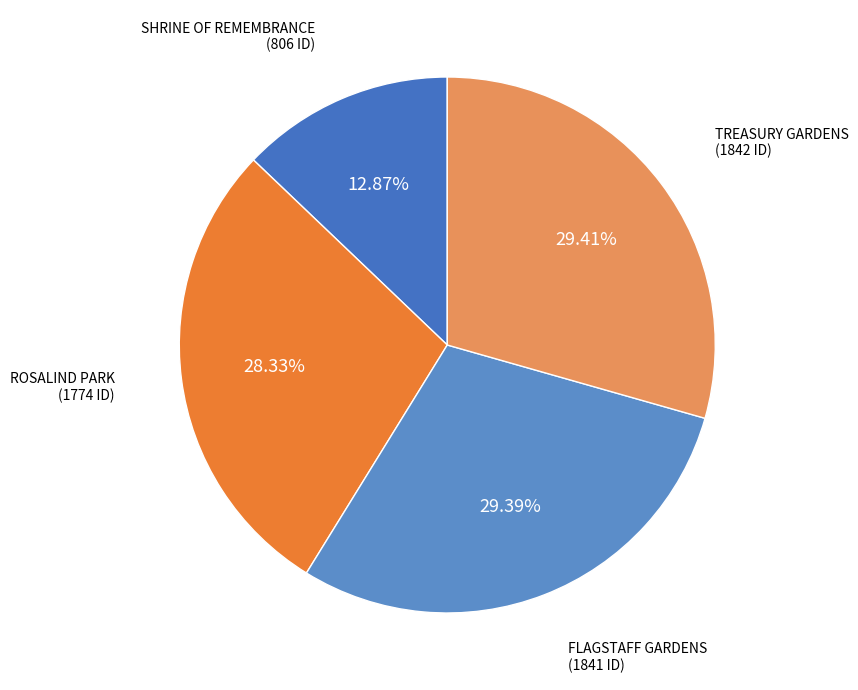

What is the smallest slice in the pie chart?

SHRINE OF REMEMBRANCE